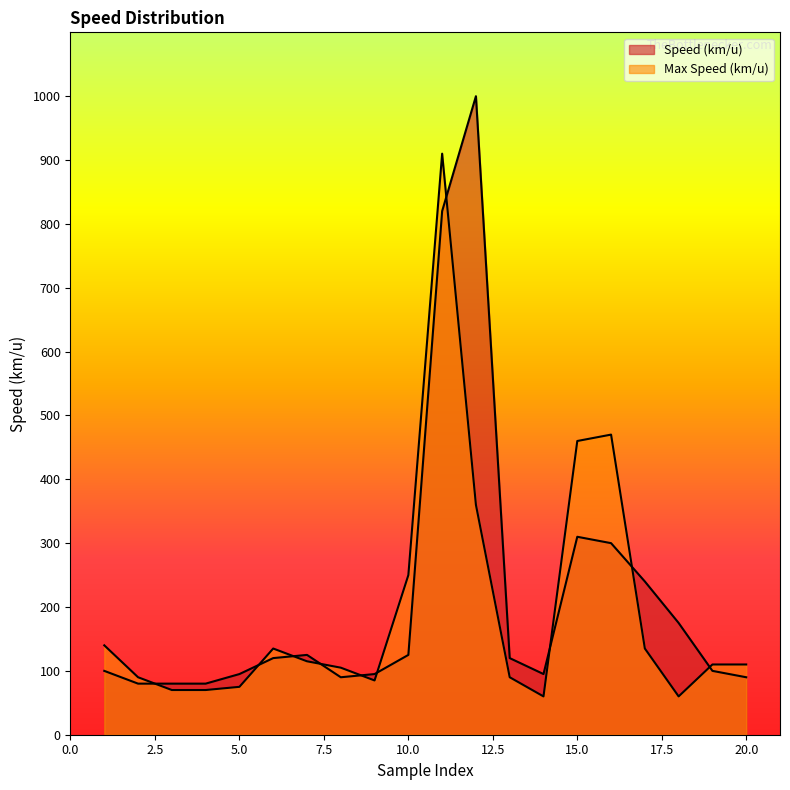

True or false: Speed (km/u) has a value of 80 at 4.

True